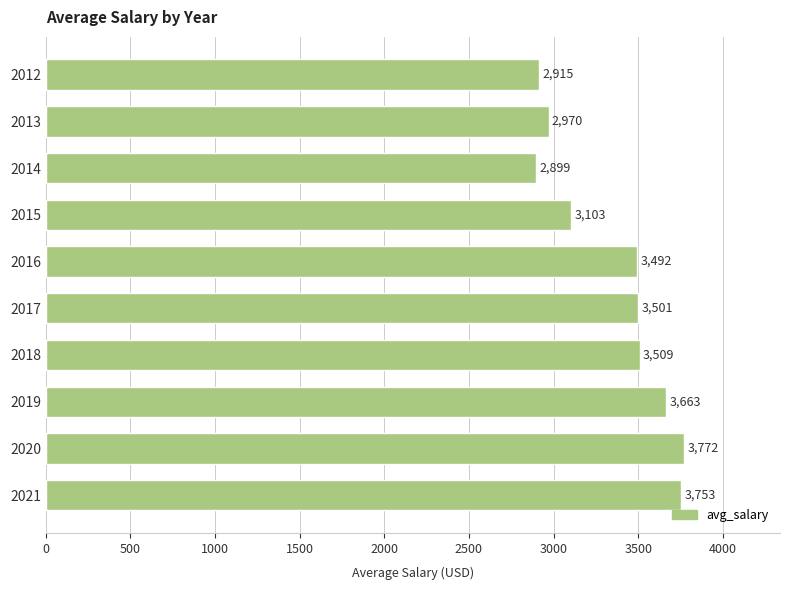

Rank the categories by value from lowest to highest.

2014, 2012, 2013, 2015, 2016, 2017, 2018, 2019, 2021, 2020